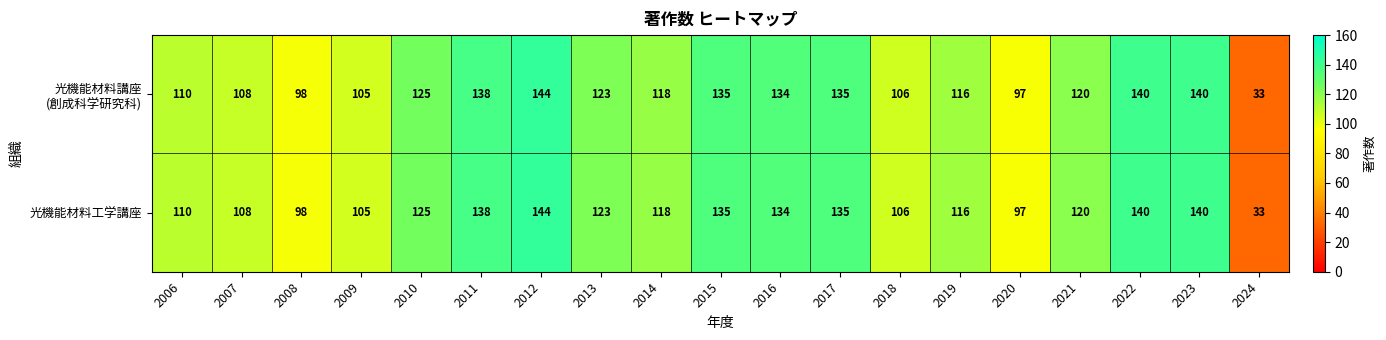

What is the total value across all series at 2018?

212